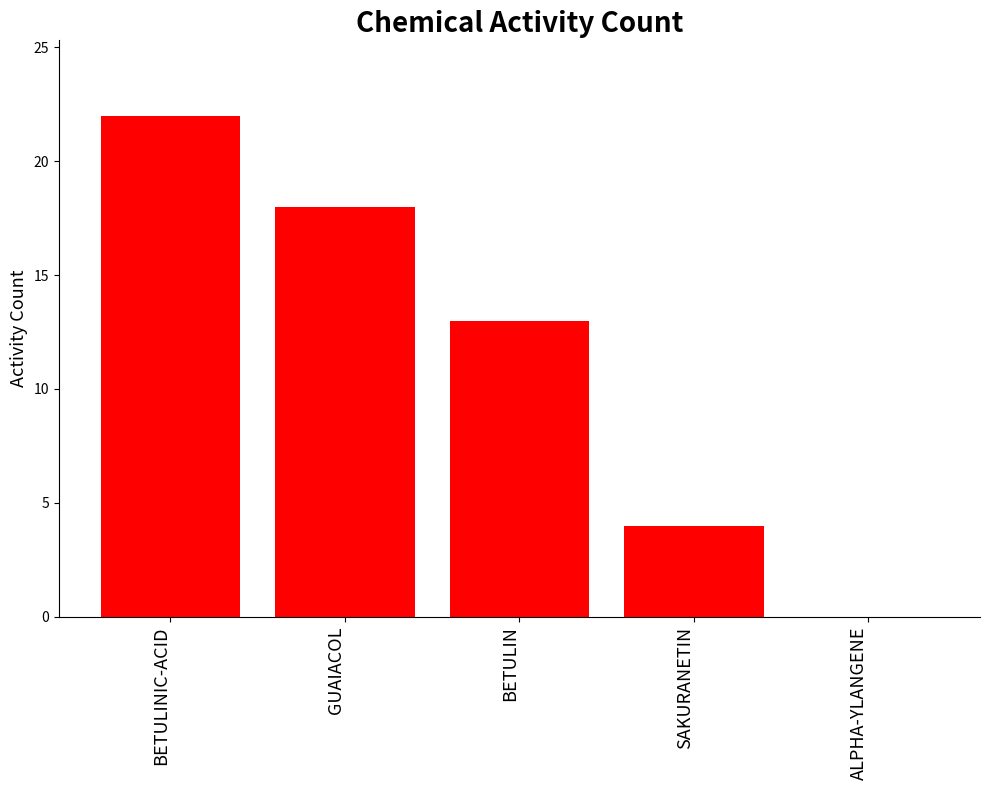

Are the bars horizontal?

No